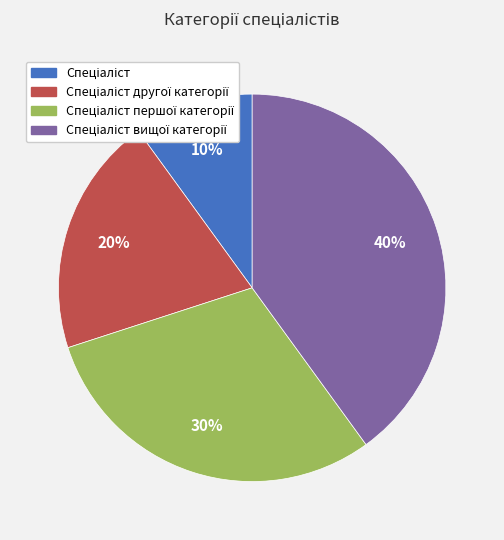

To the nearest percent, what is the average slice percentage?

25%